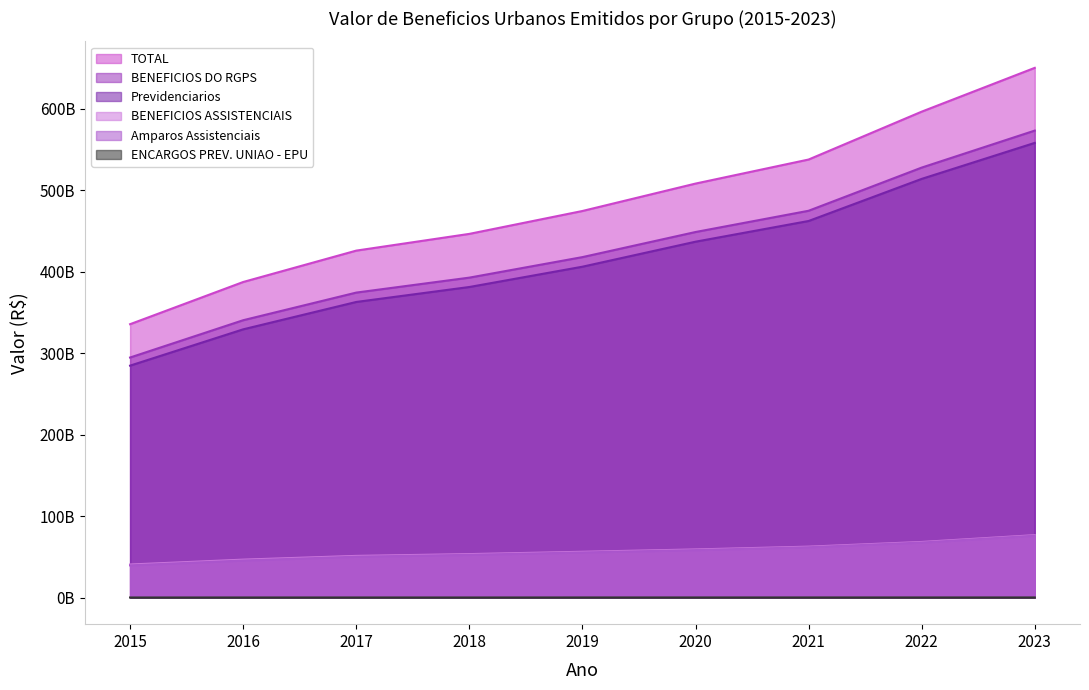

What is the greatest value displayed?

650418411805